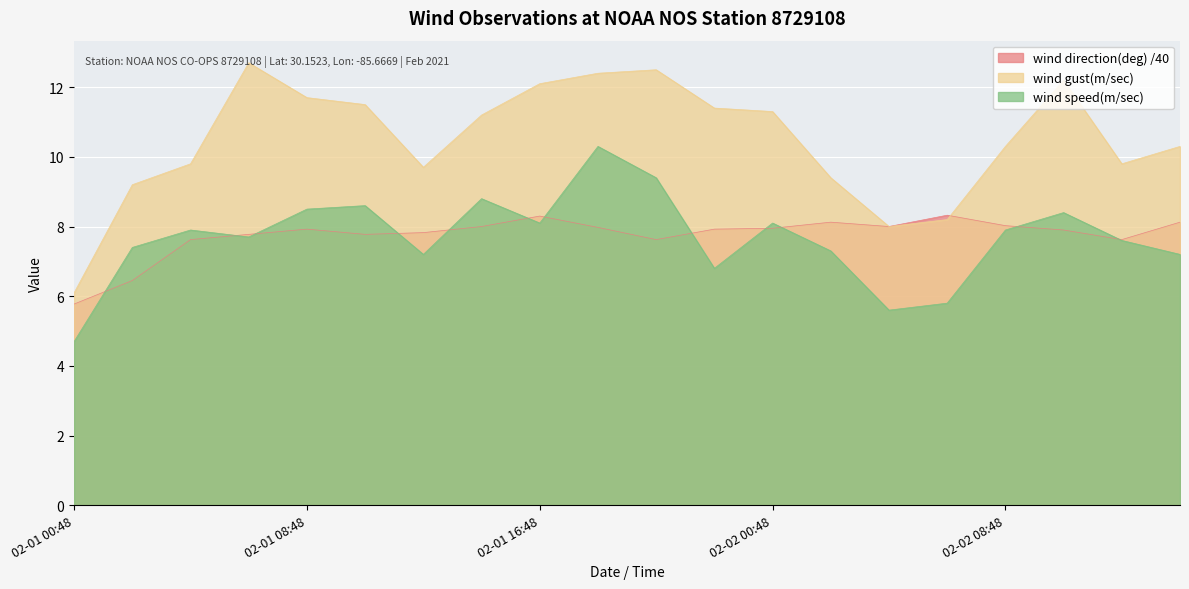

At 2021-02-01T10:48, list the series in order from smallest to largest.

wind direction(deg), wind speed(m/sec), wind gust(m/sec)